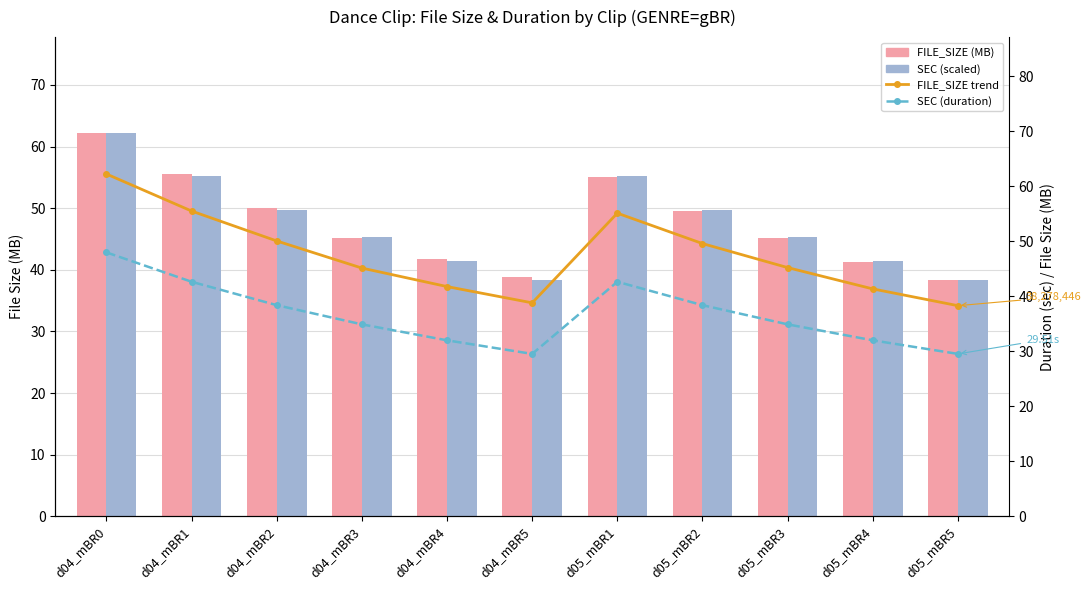

The value of FILE_SIZE (MB) at d04_mBR0 is 62.2. True or false?

True